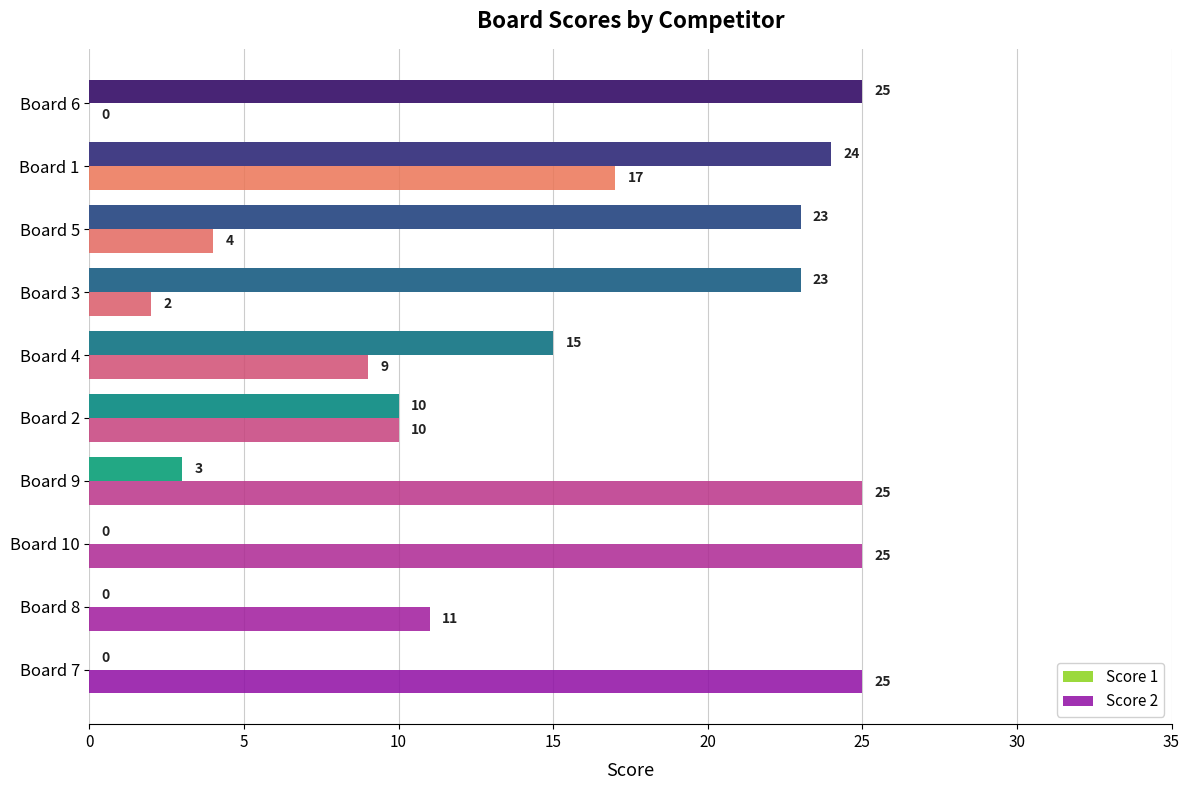

At which label is Score 1 closest to 12?

Board 2